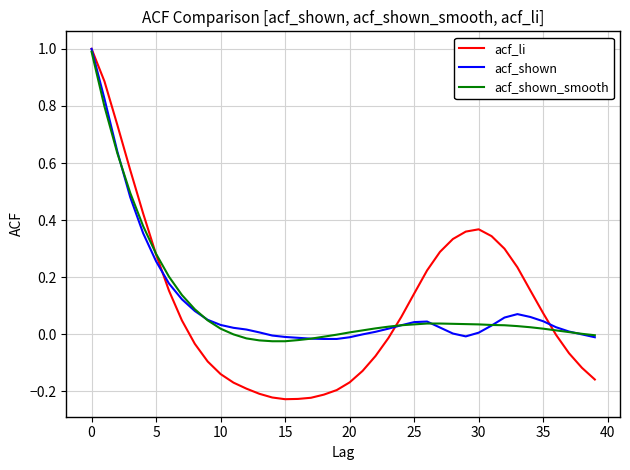

What are all the series names shown in the legend?

acf_li, acf_shown, acf_shown_smooth